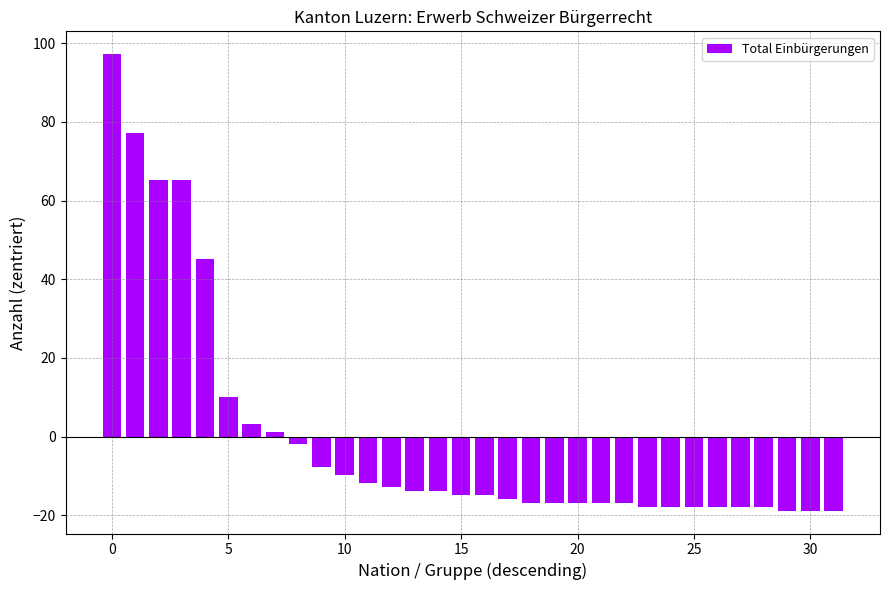

What is the maximum value shown in the chart?

97.2